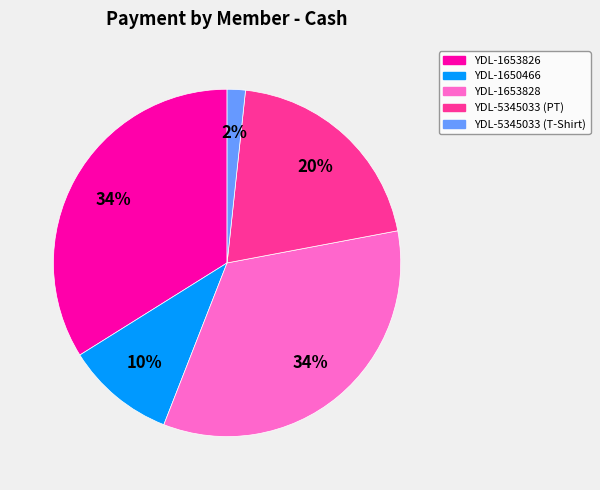

Is there a majority slice in this chart?

No